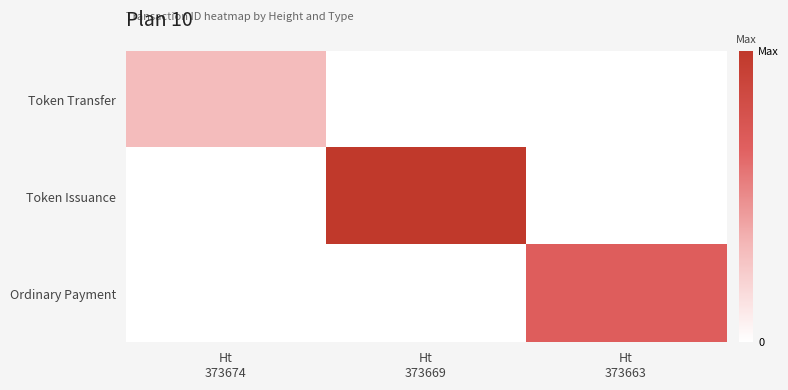

What is the total value across all series at Ht
373669?

1.0